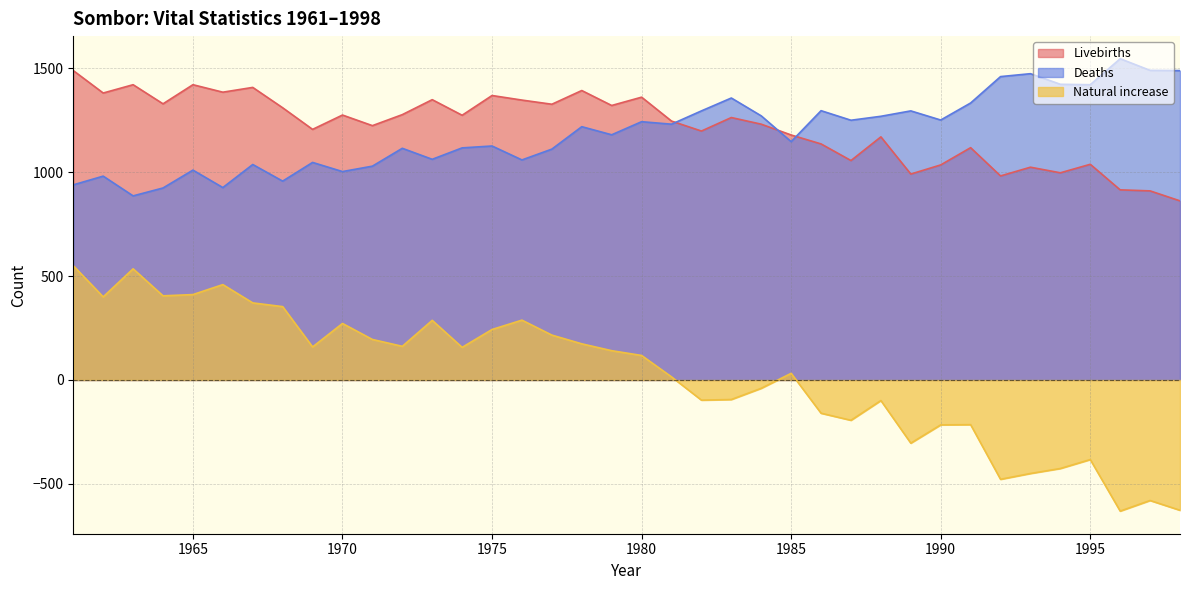

True or false: Natural increase and Livebirths intersect in this chart.

False